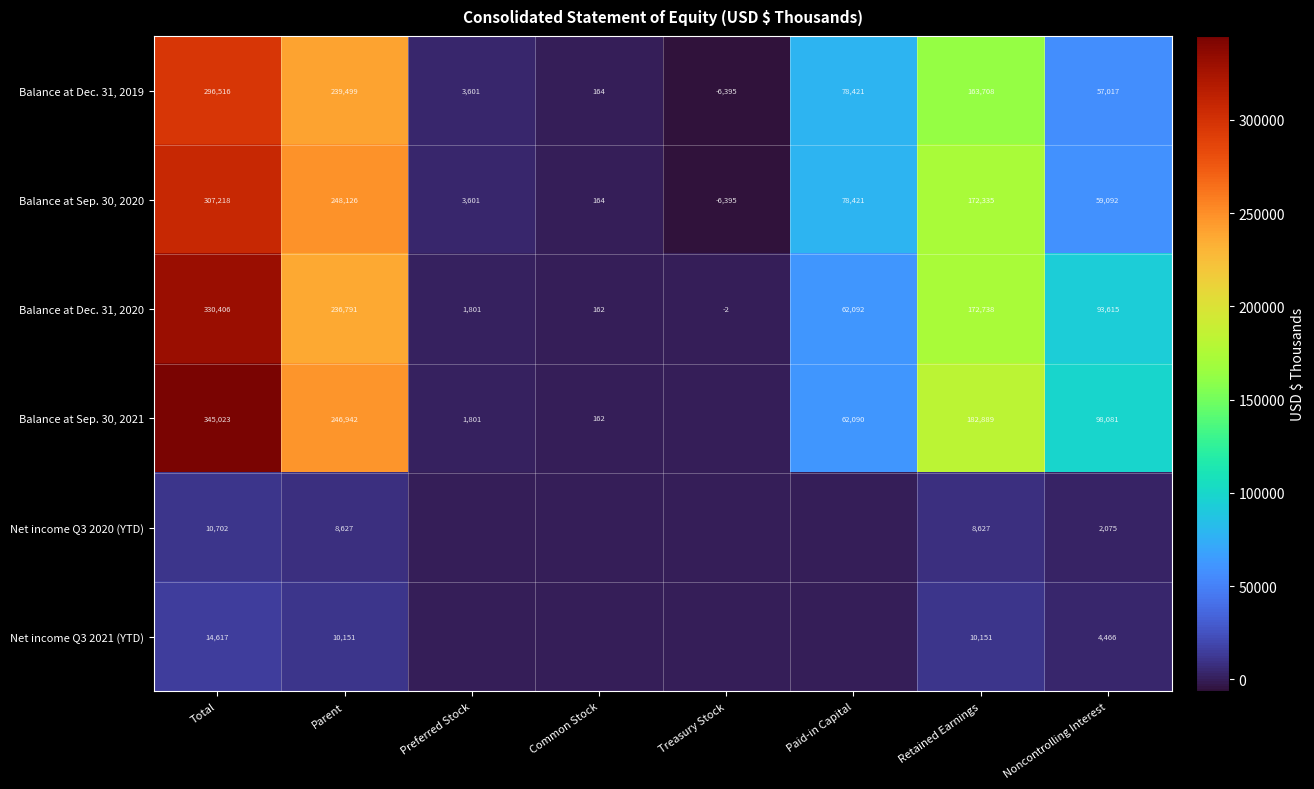

Is the value of Balance at Sep. 30, 2021 at Noncontrolling Interest greater than the value of Balance at Sep. 30, 2020 at Noncontrolling Interest?

Yes